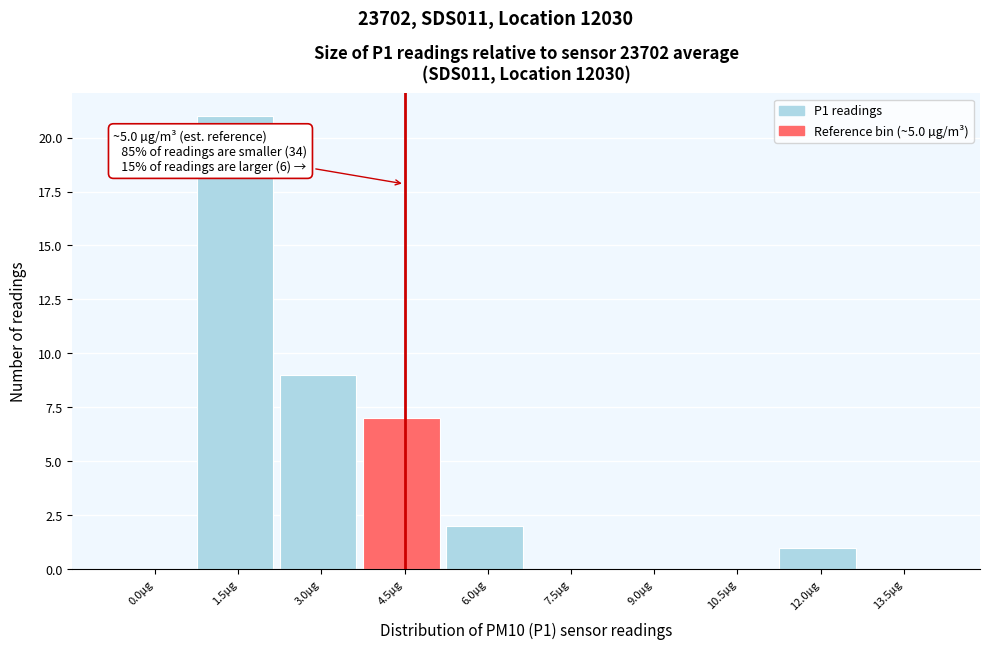

Reading left to right, extract all data points from this chart.

0.0µg=0	1.5µg=21	3.0µg=9	4.5µg=7	6.0µg=2	7.5µg=0	9.0µg=0	10.5µg=0	12.0µg=1	13.5µg=0